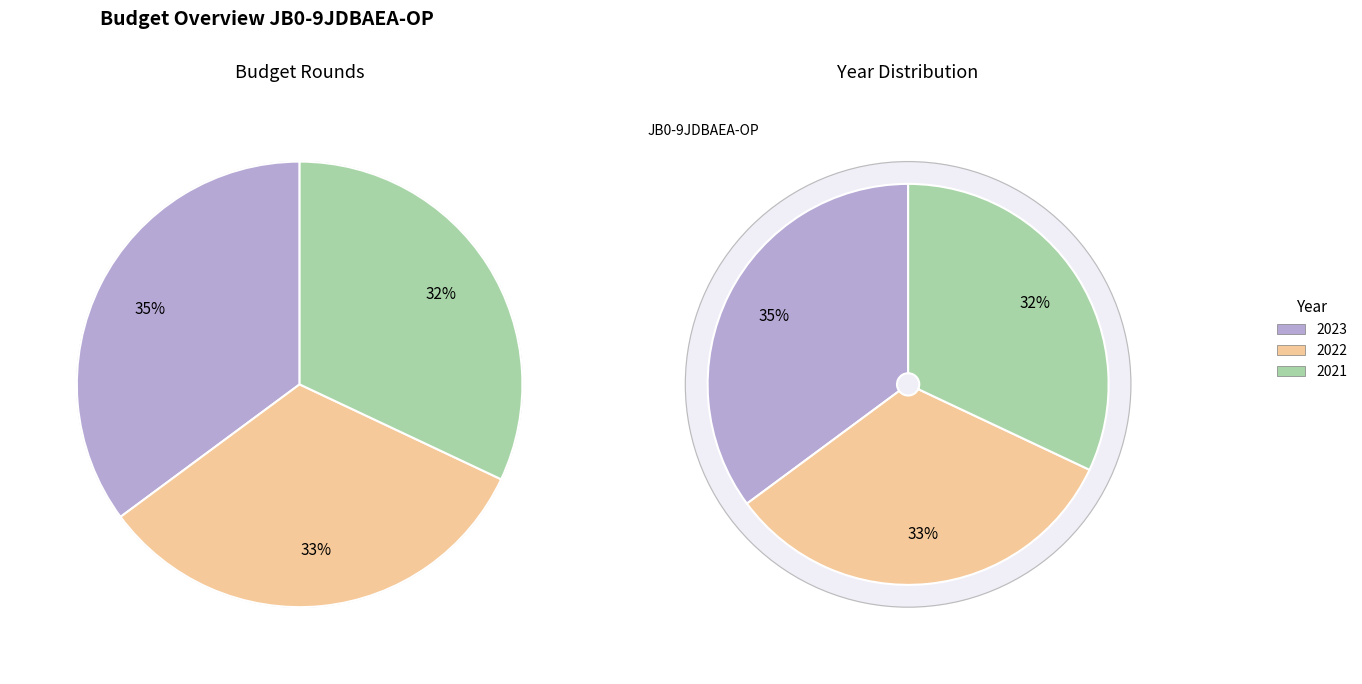

Between 2022 and 2021, which is larger?

2022